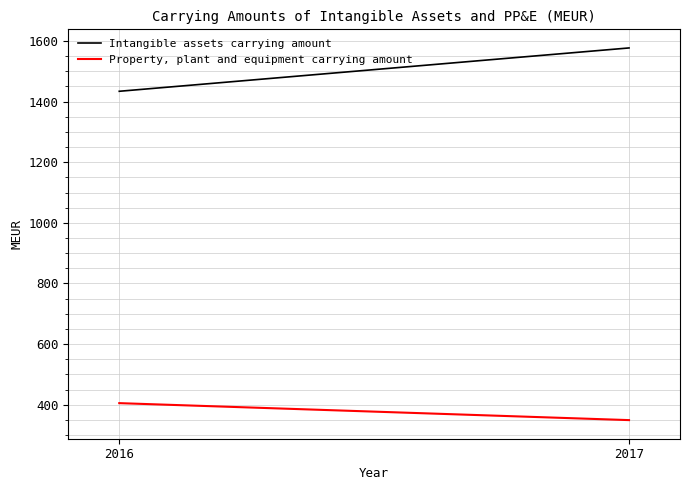

At how many categories does at least one series exceed 585?

2